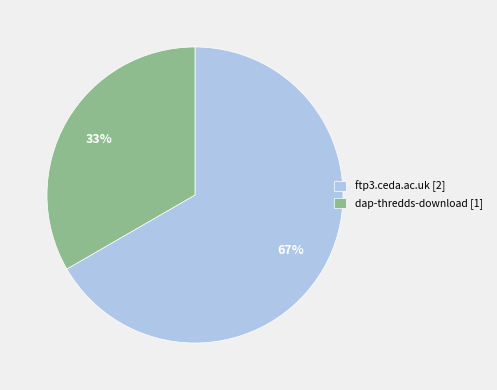

Is the sum of ftp3.ceda.ac.uk and dap-thredds-download greater than half?

Yes